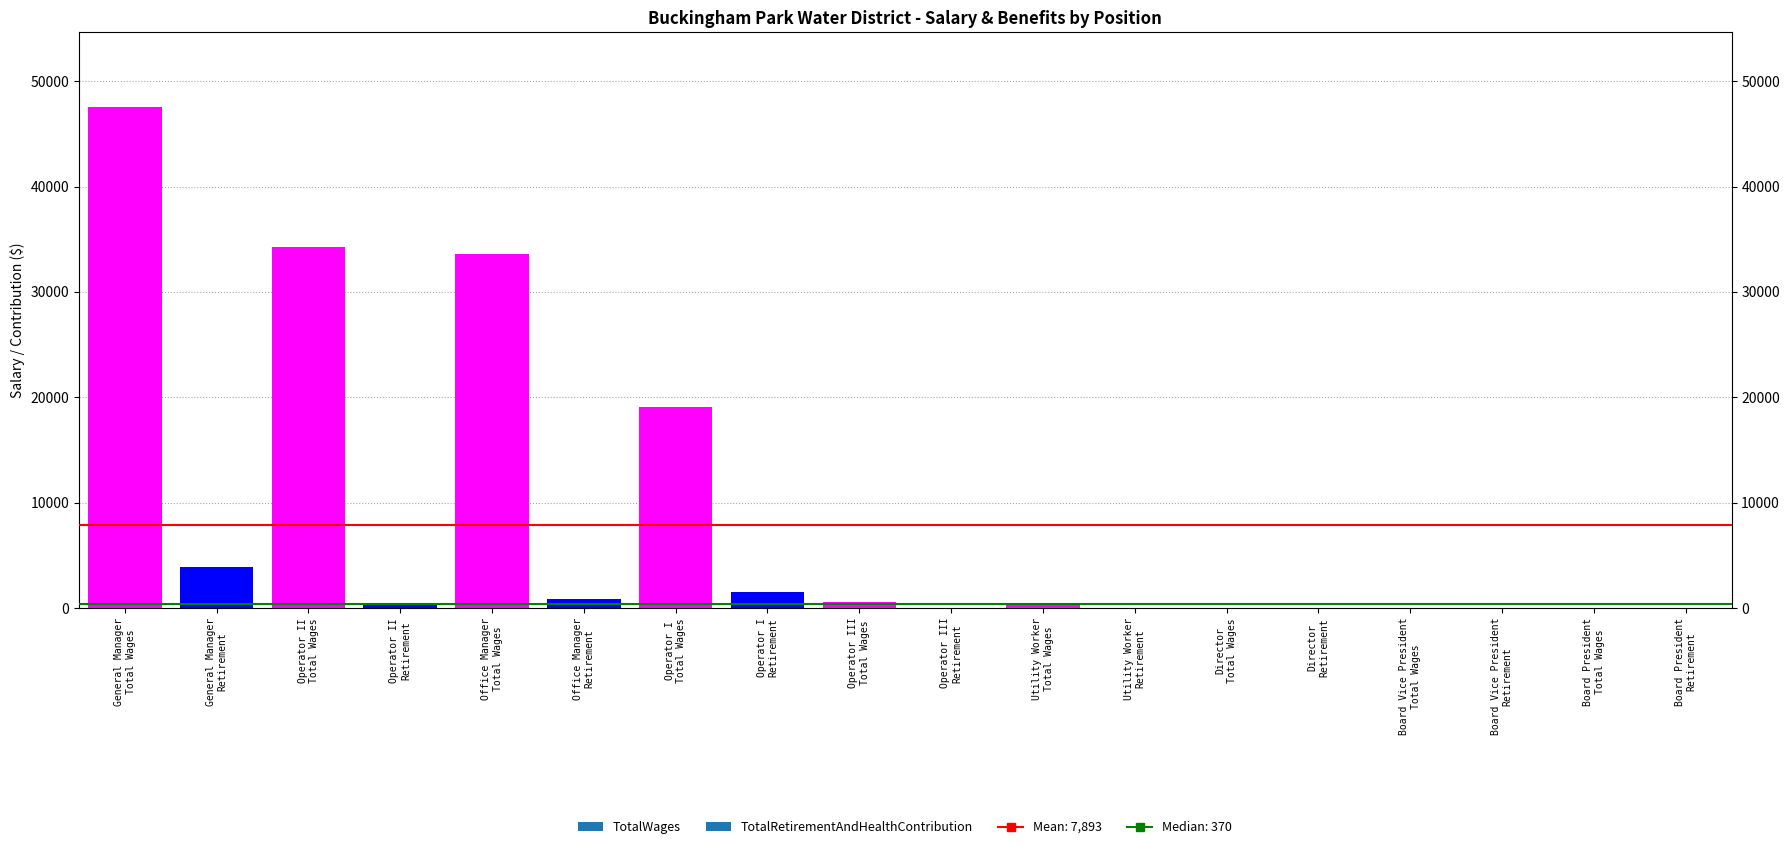

What is the maximum value shown in the chart?

47506